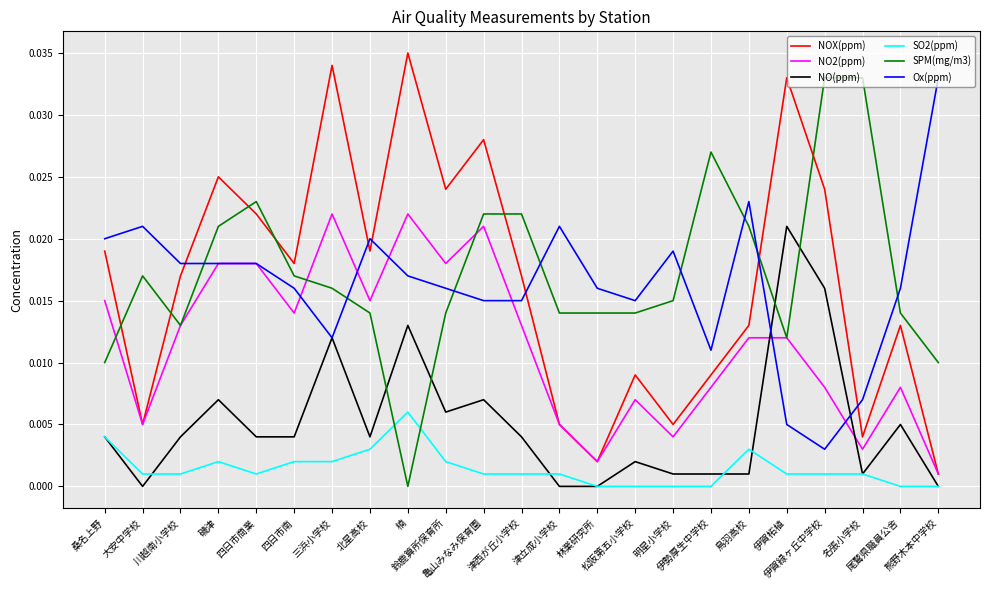

In NOX(ppm), how many points are lower than both neighbors (excluding endpoints)?

7